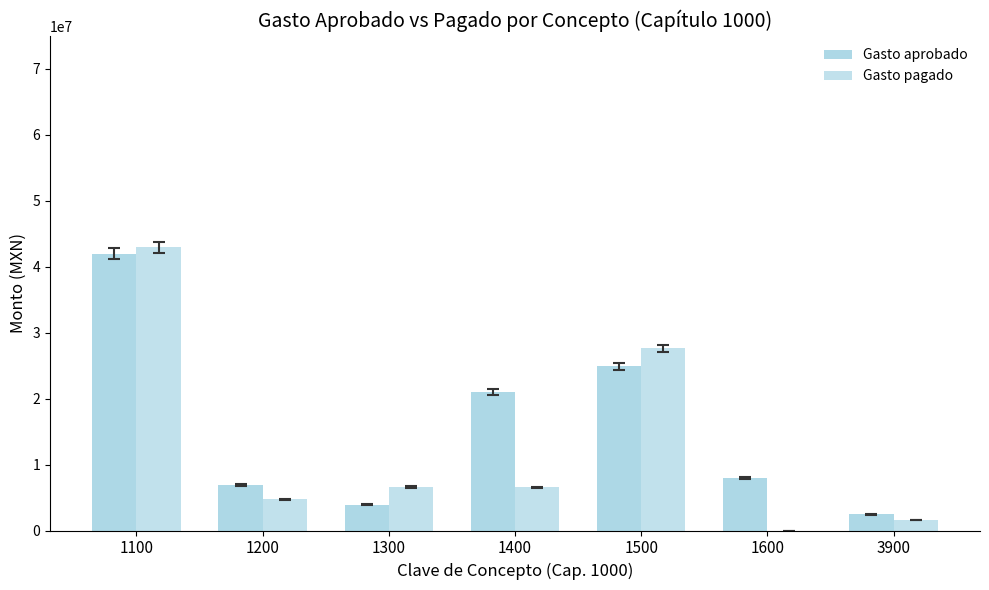

How many data points does each series have?

7